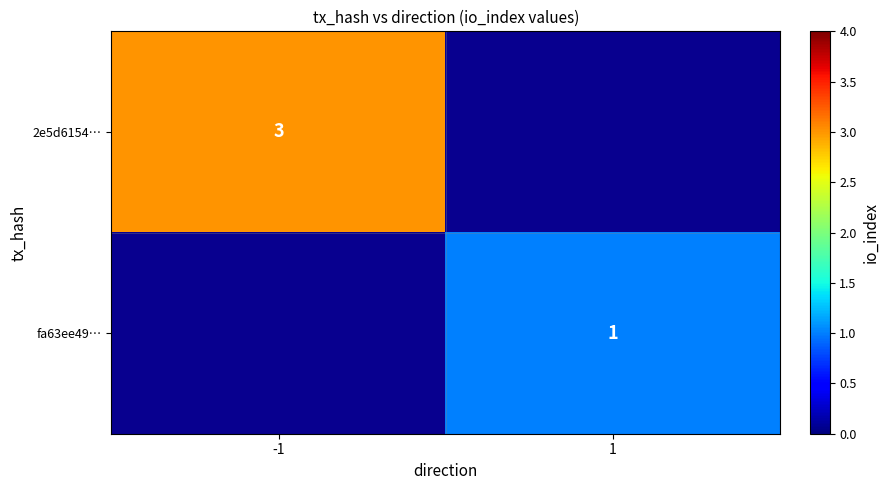

How many series are shown in this chart?

2